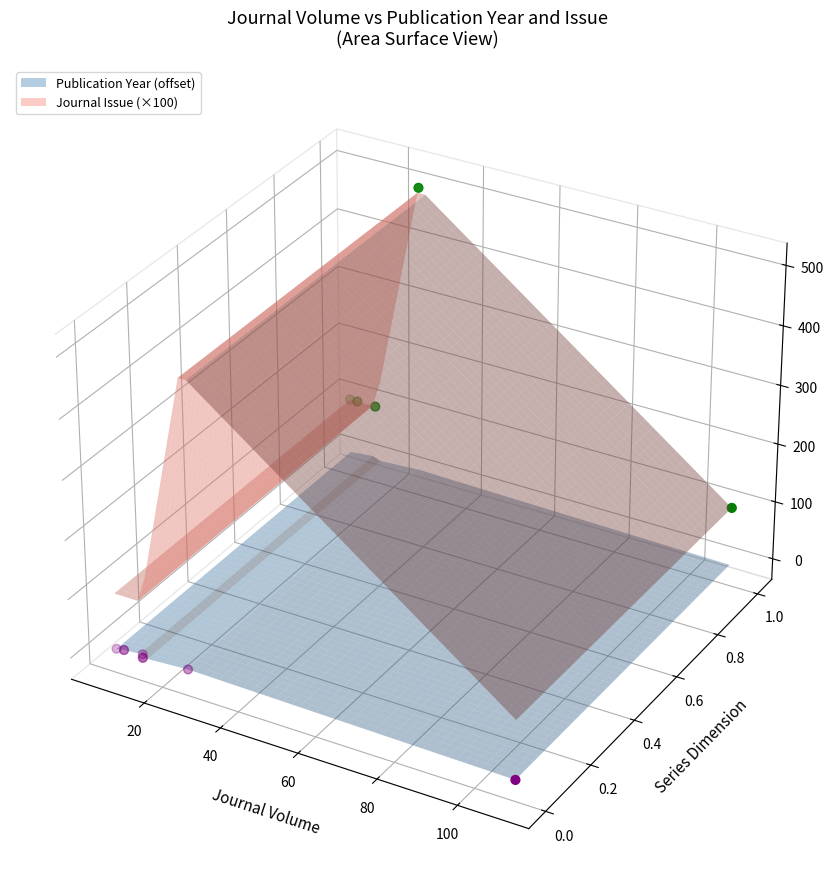

What are all the series names shown in the legend?

Publication Year, Journal Issue (×100)